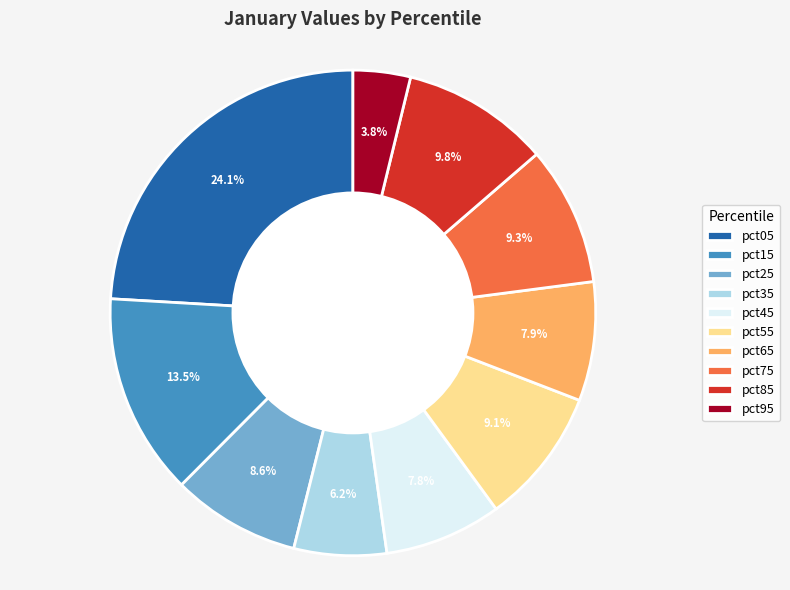

Is it true that pct95 is 4% of the pie?

True